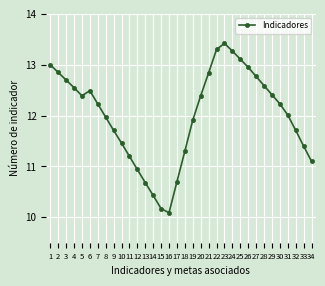

At which label is the value closest to 11?

12